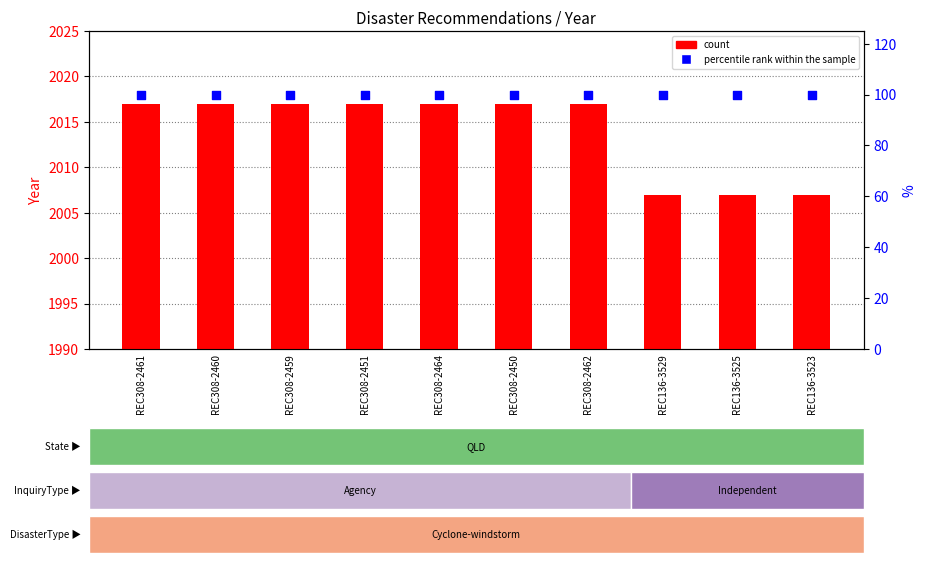

Which series reaches the minimum Y coordinate?

percentile rank within the sample